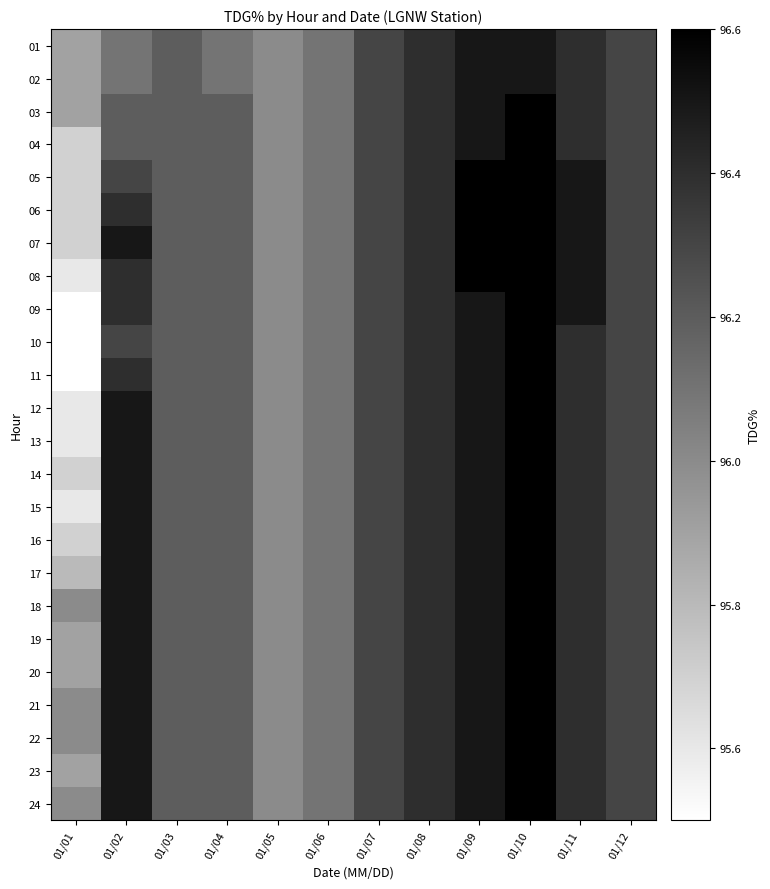

Count the number of categories in the chart.

12